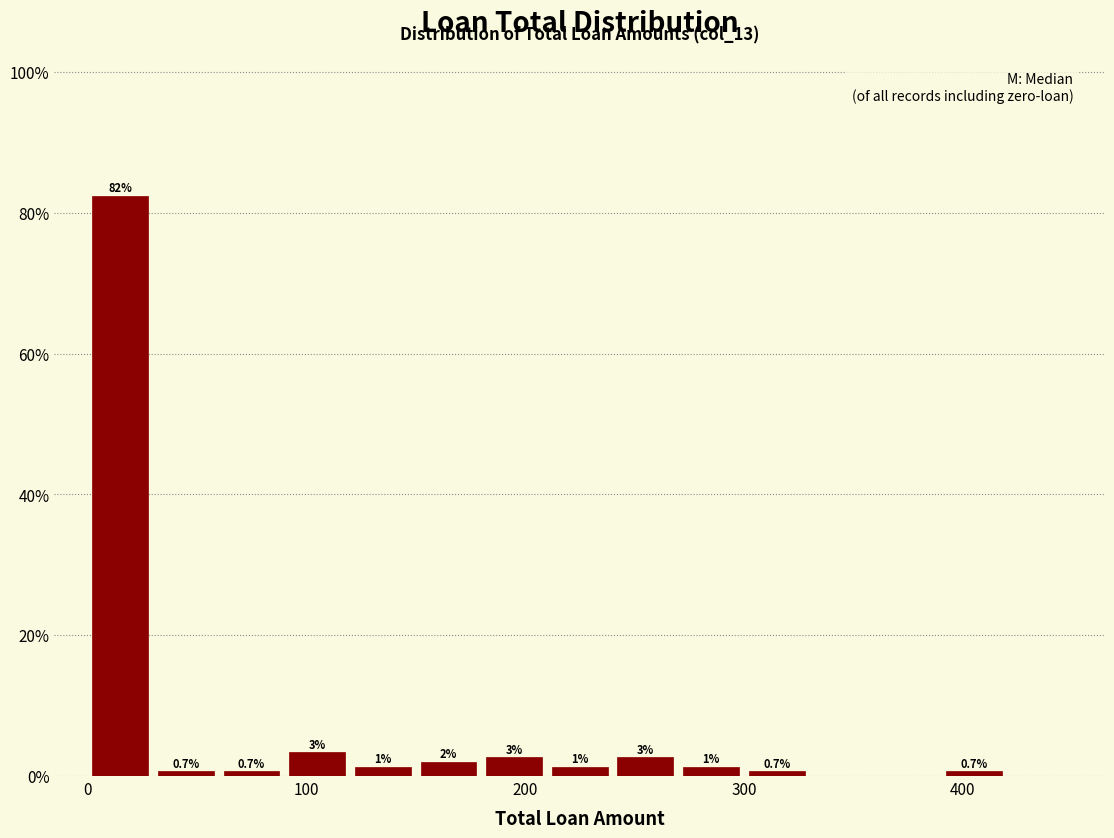

Read against the x-axis, roughly where is the centre of the tallest bar?

20